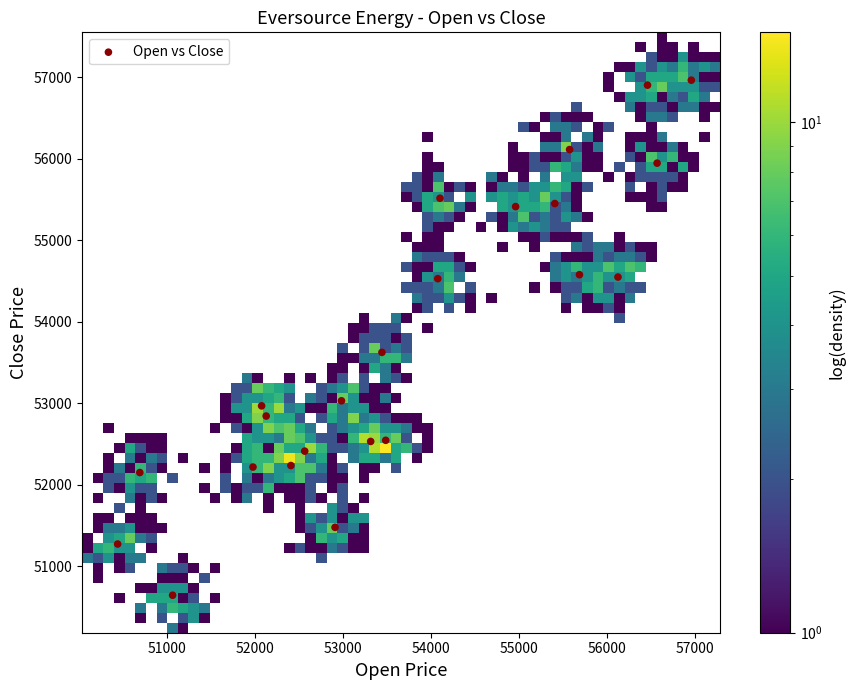

What Y value in the scatter plot is closest to 53804?

53624